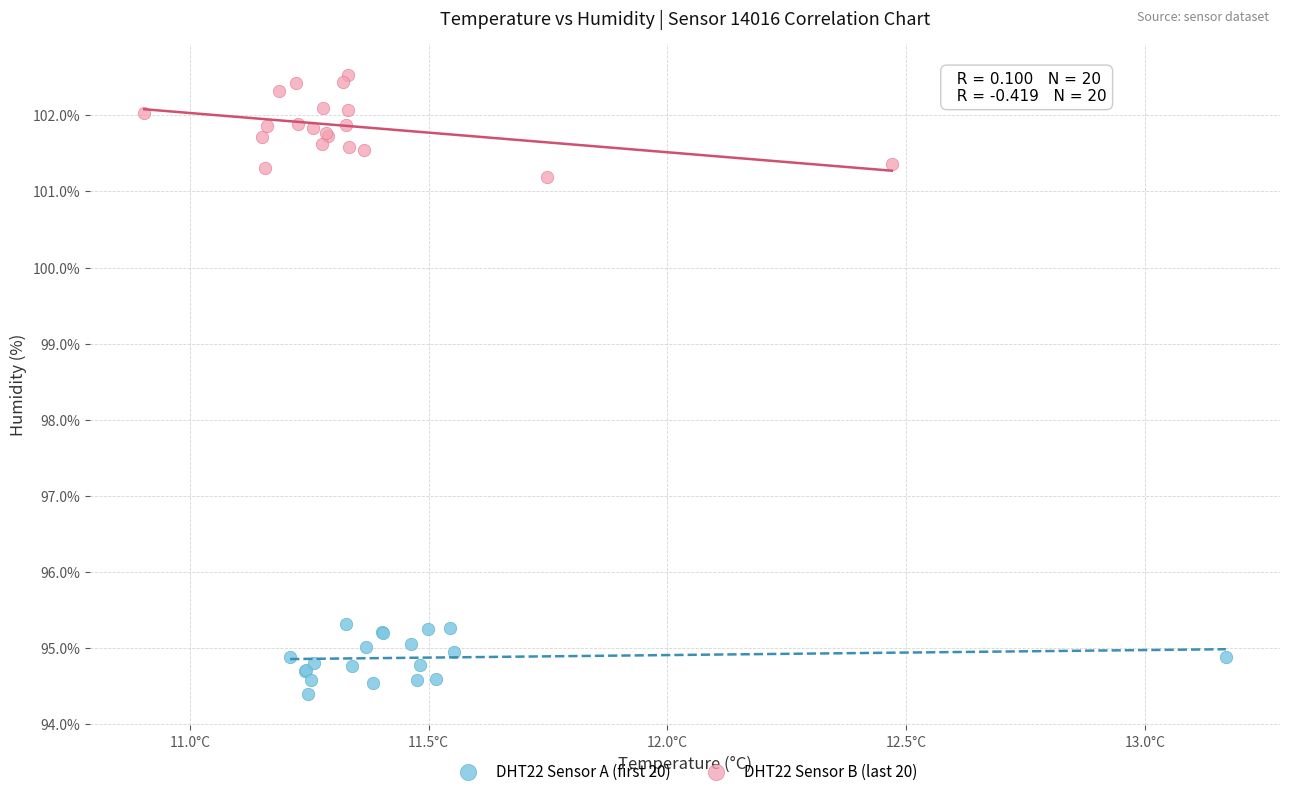

Which series has the widest spread of Y values?

DHT22 Sensor B (last 20)